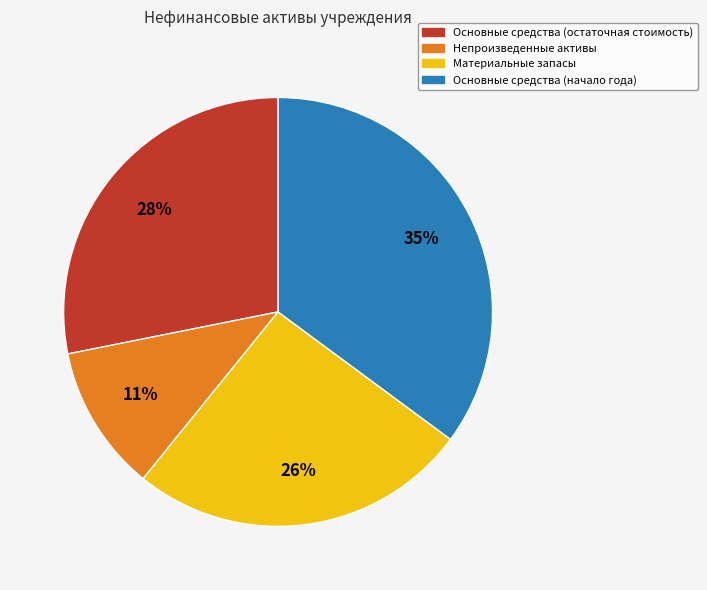

Is it true that Непроизведенные активы is 11% of the pie?

True